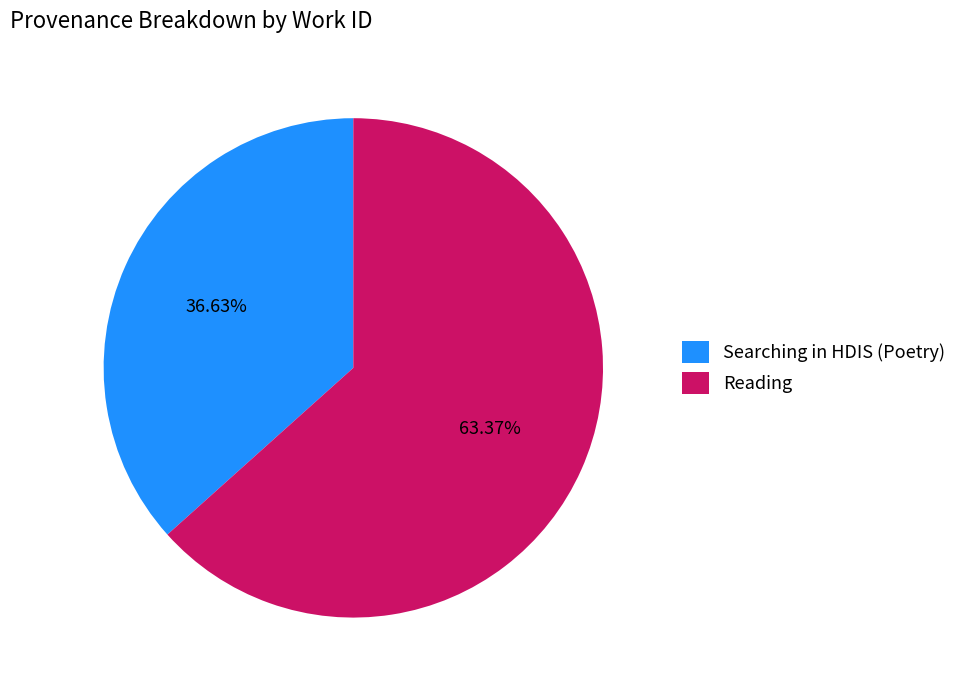

Rank the categories by value from lowest to highest.

Searching in HDIS (Poetry), Reading